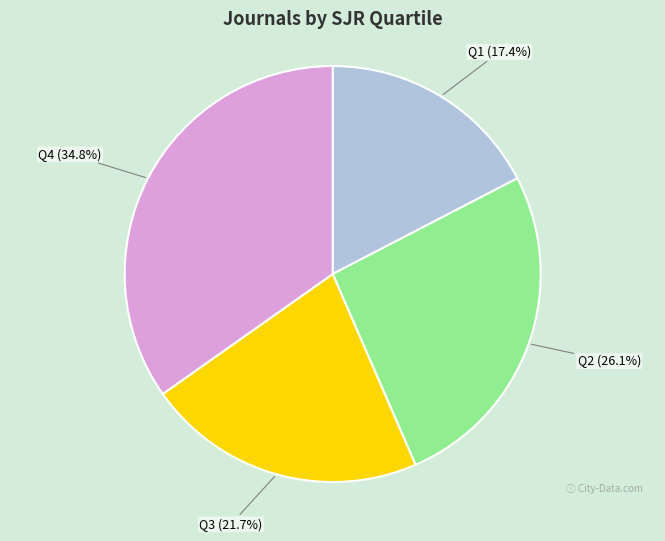

To the nearest percent, what portion does Q4 represent?

35%